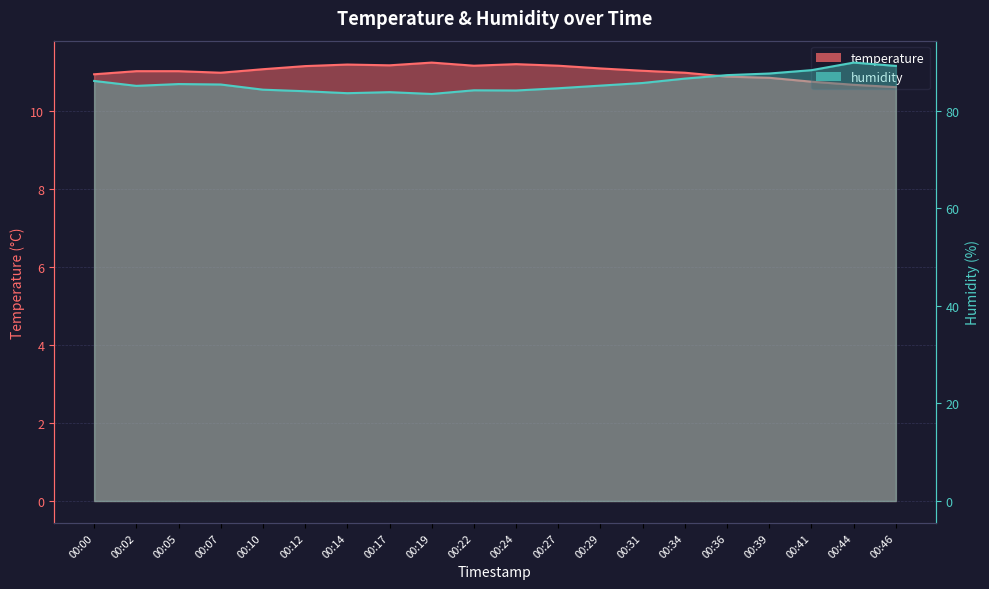

Where is the first local minimum for temperature?

00:07